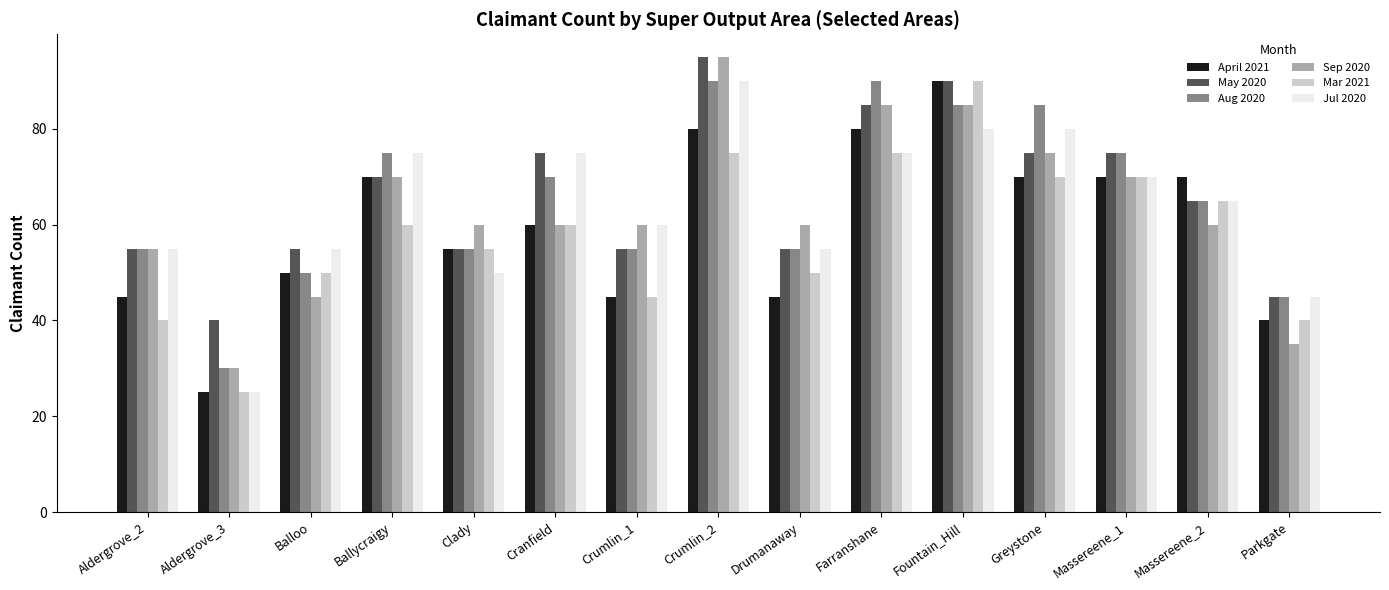

Which series changed the most between Clady and Drumanaway?

April 2021